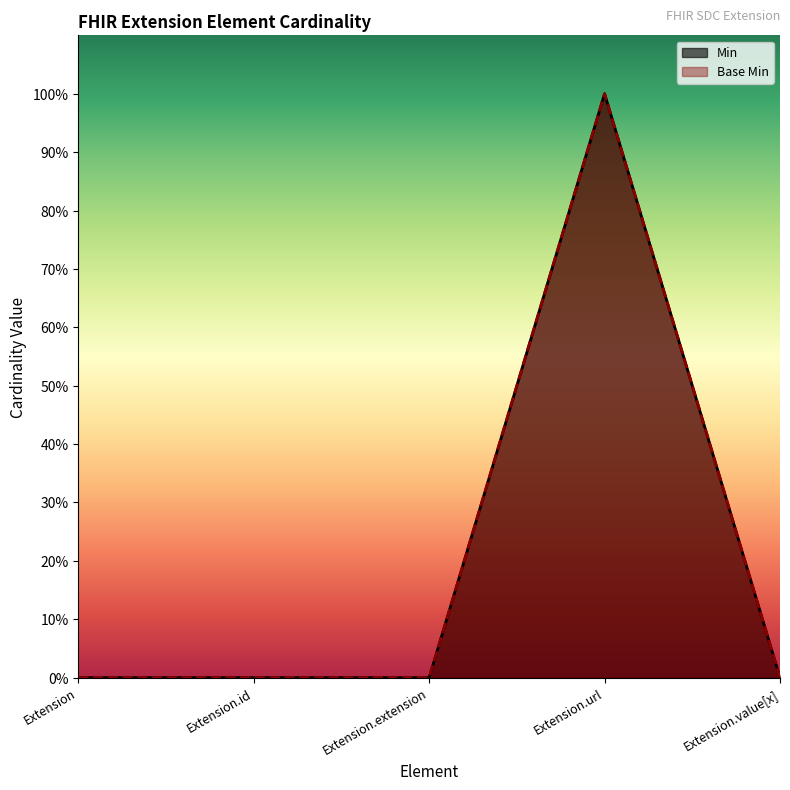

What is the sum of all Min values?

1